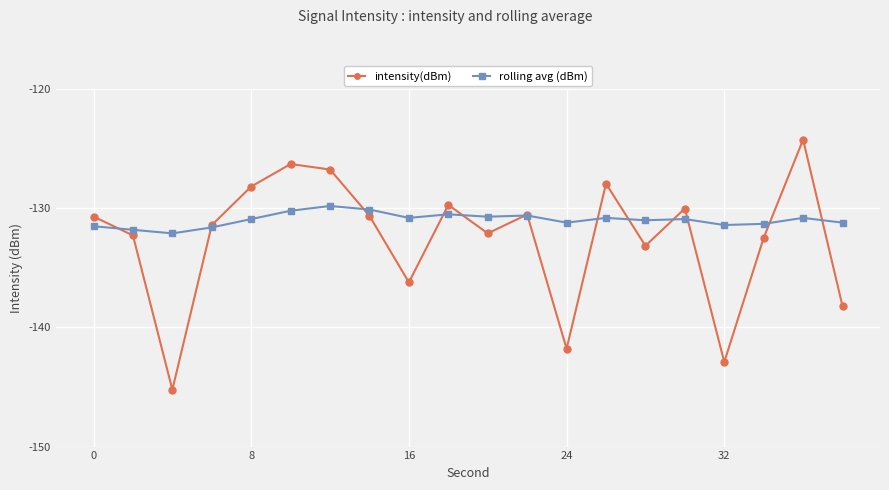

What is the maximum value shown in the chart?

-124.2